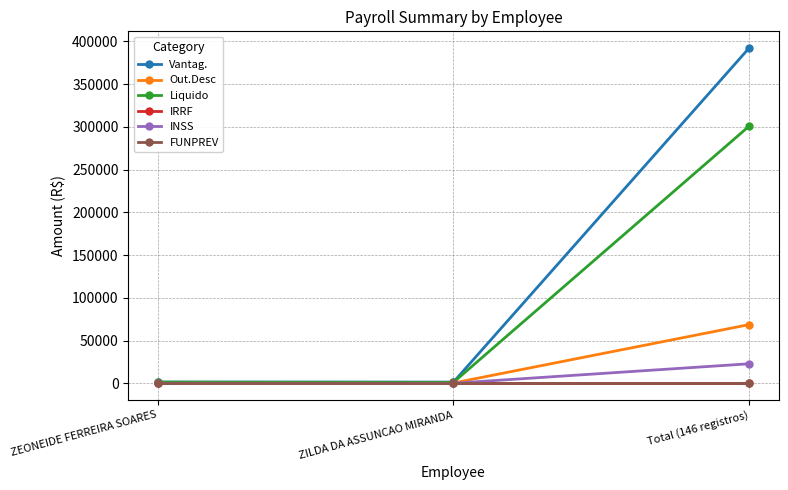

Does the chart have visible grid lines?

Yes